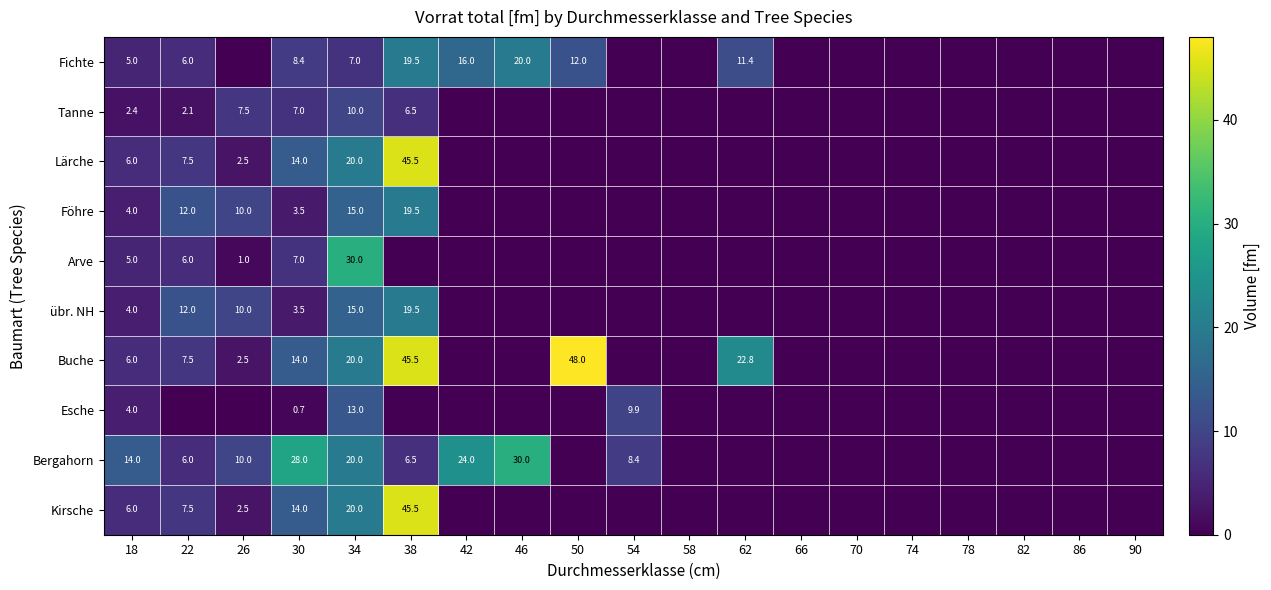

True or false: Fichte has a value of 12.4 at 30.

False